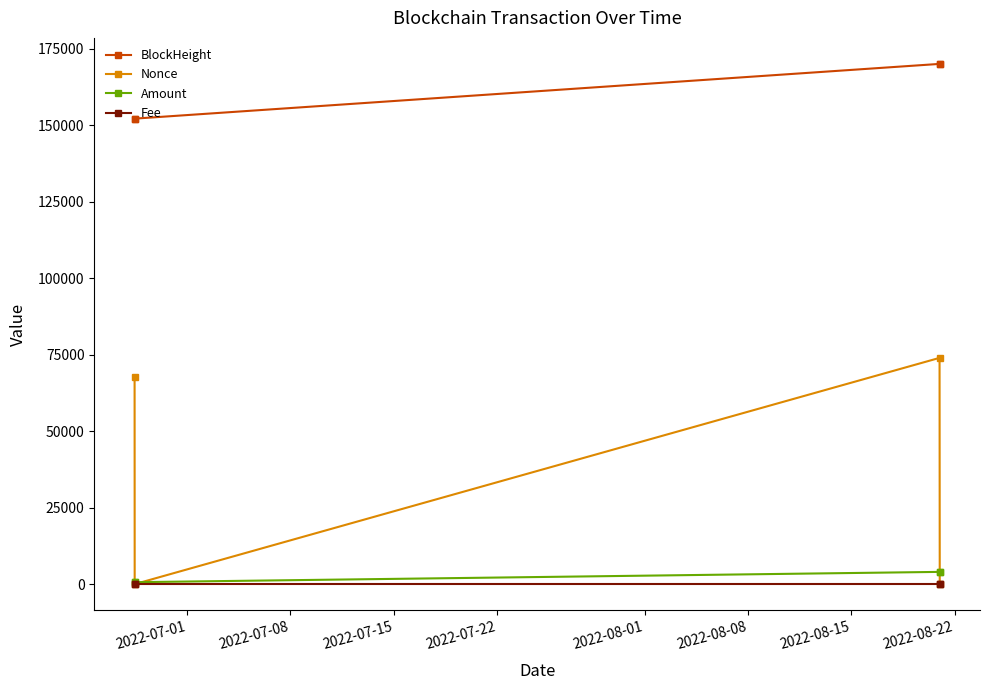

Which series has the largest total across all categories?

BlockHeight